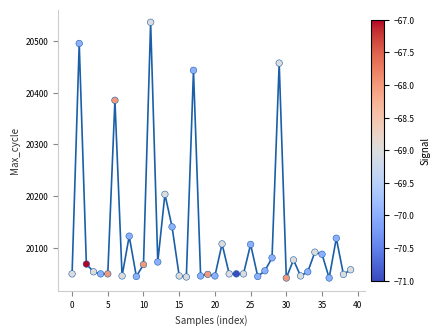

What Y value in the scatter plot is closest to 20288?

20203